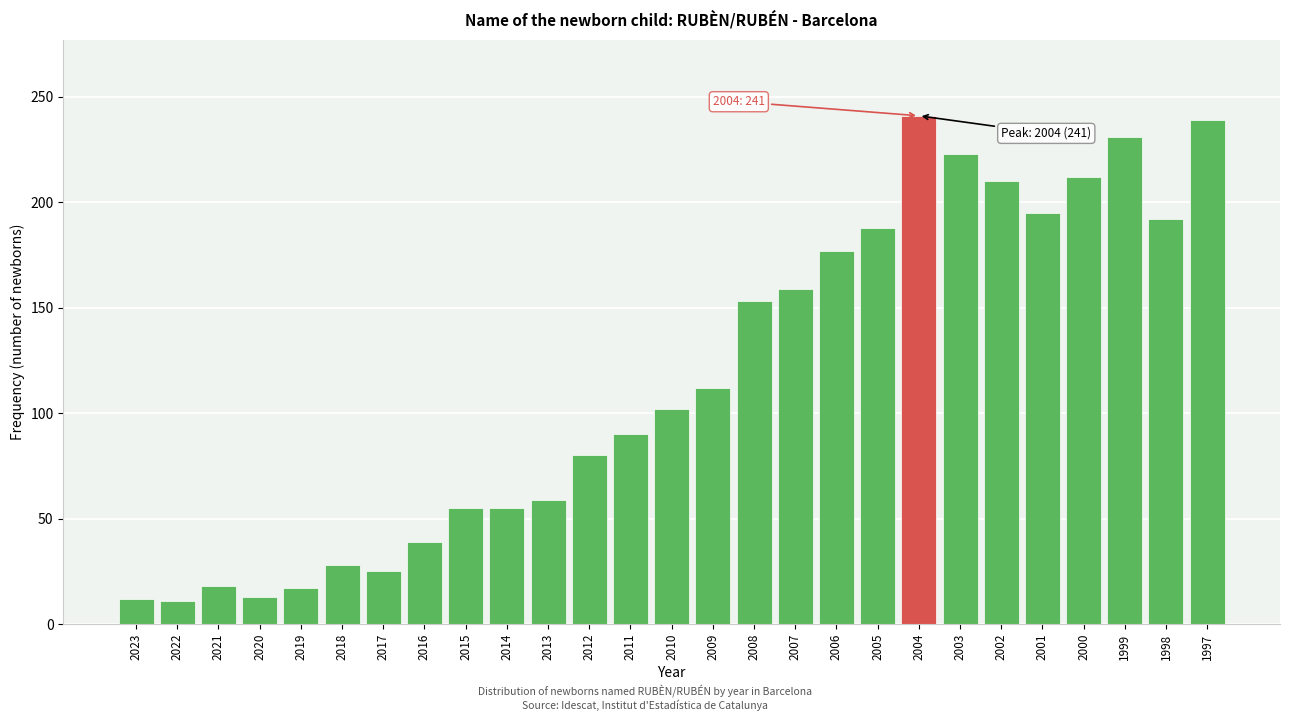

What is the maximum value shown in the chart?

241